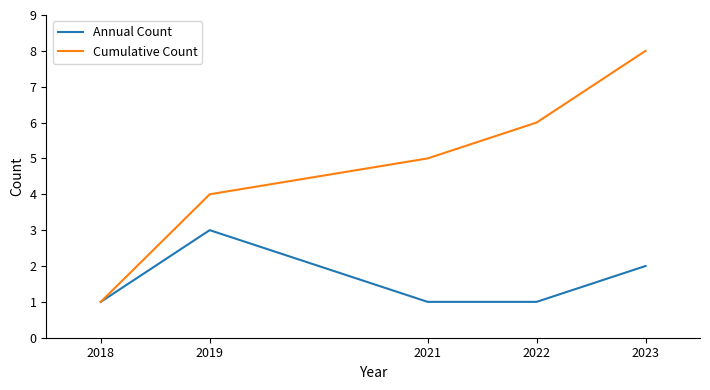

List the series in order of their peak value, highest first.

Cumulative Count, Annual Count